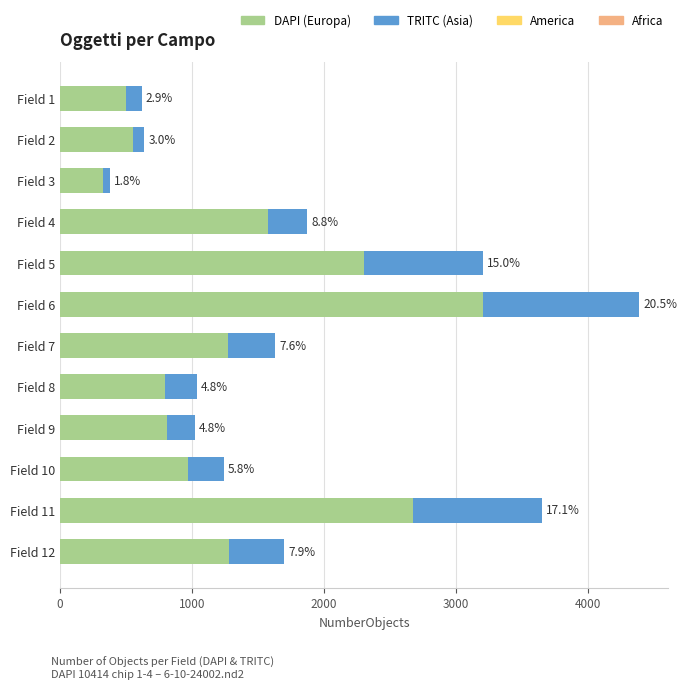

Count the number of categories in the chart.

12